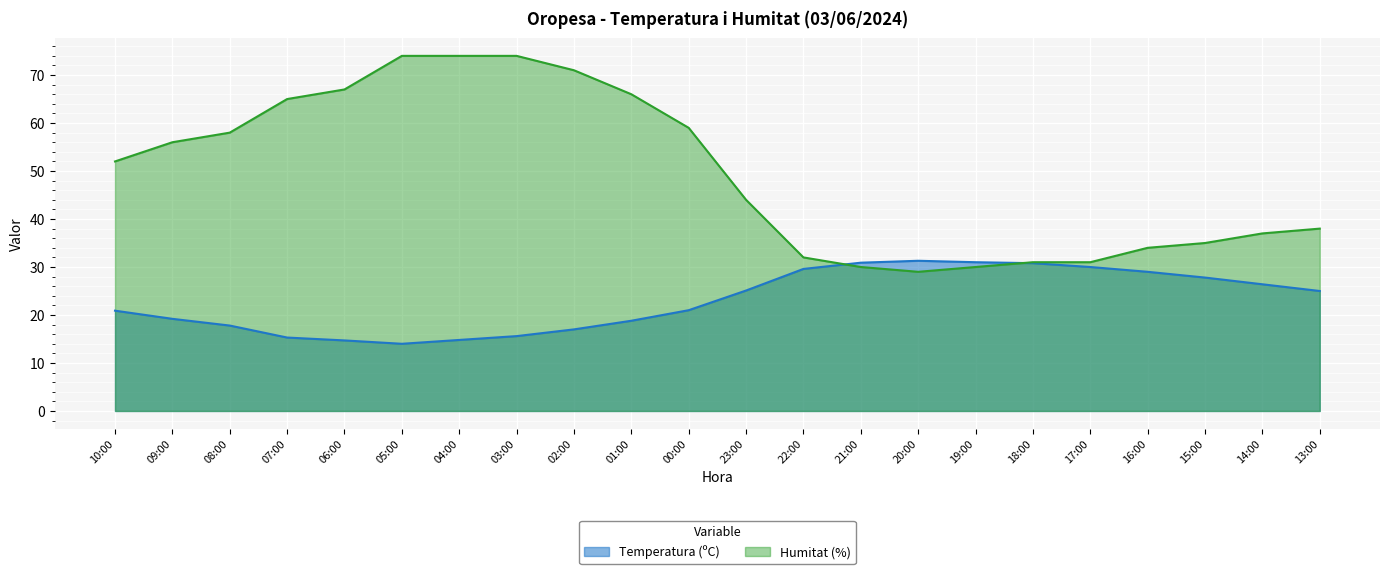

Which series changed the most between 04:00 and 21:00?

Humitat (%)